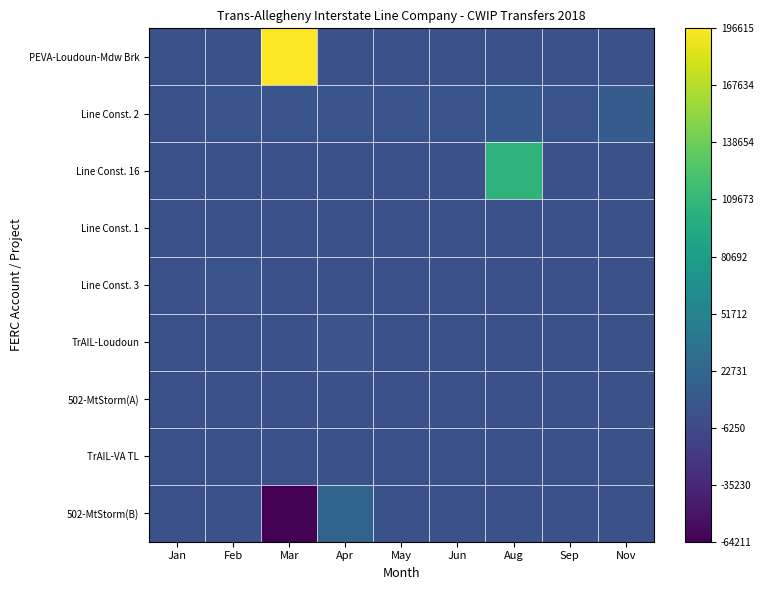

Count the number of data series in this chart.

9